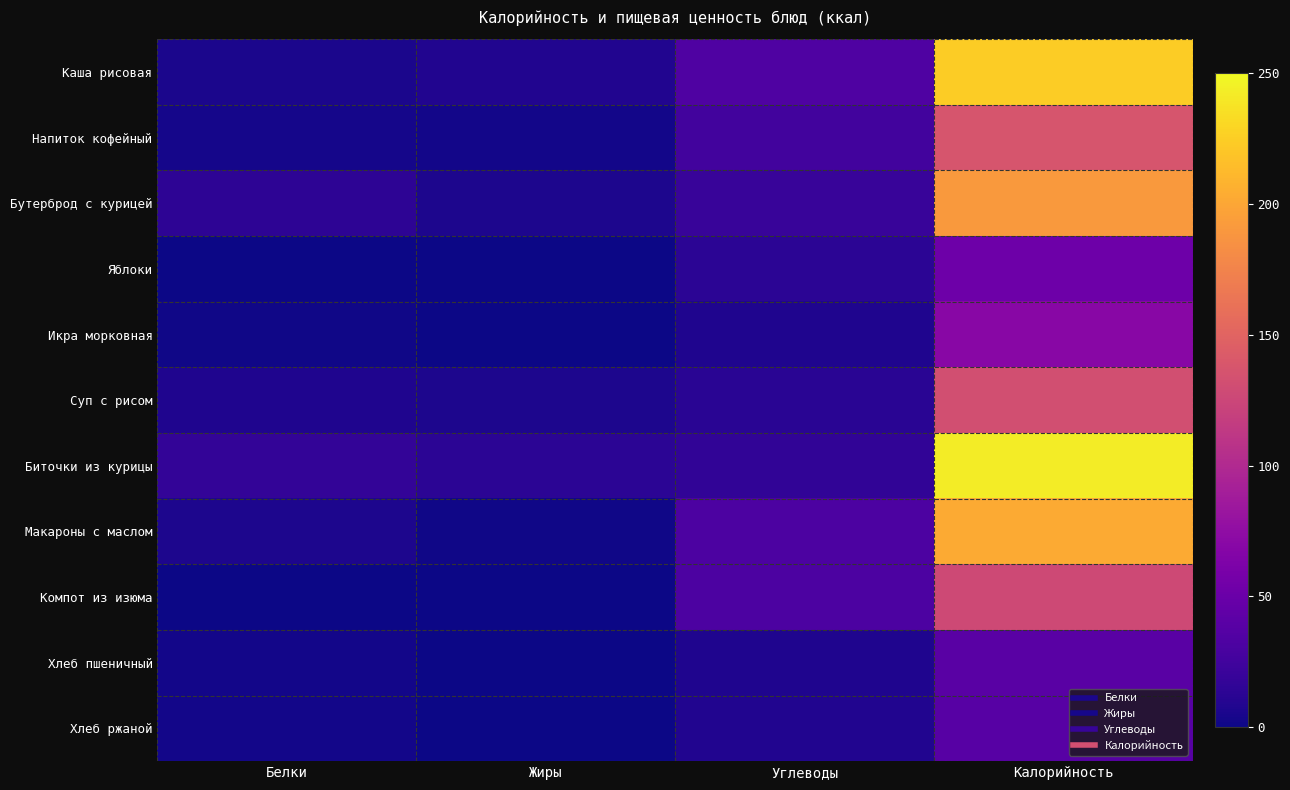

Reading left to right, extract all data points from this chart.

Каша рисовая: Белки=5	Жиры=8	Углеводы=34	Калорийность=224
Напиток кофейный: Белки=3	Жиры=2	Углеводы=26	Калорийность=137
Бутерброд с курицей: Белки=14	Жиры=6	Углеводы=20	Калорийность=191
Яблоки: Белки=0	Жиры=0	Углеводы=13	Калорийность=52
Икра морковная: Белки=1	Жиры=0	Углеводы=7	Калорийность=70
Суп с рисом: Белки=7	Жиры=6	Углеводы=12	Калорийность=132
Биточки из курицы: Белки=17	Жиры=13	Углеводы=16	Калорийность=243
Макароны с маслом: Белки=6	Жиры=1	Углеводы=32	Калорийность=203
Компот из изюма: Белки=0	Жиры=0	Углеводы=32	Калорийность=127
Хлеб пшеничный: Белки=2	Жиры=0	Углеводы=7	Калорийность=40
Хлеб ржаной: Белки=2	Жиры=0	Углеводы=8	Калорийность=39